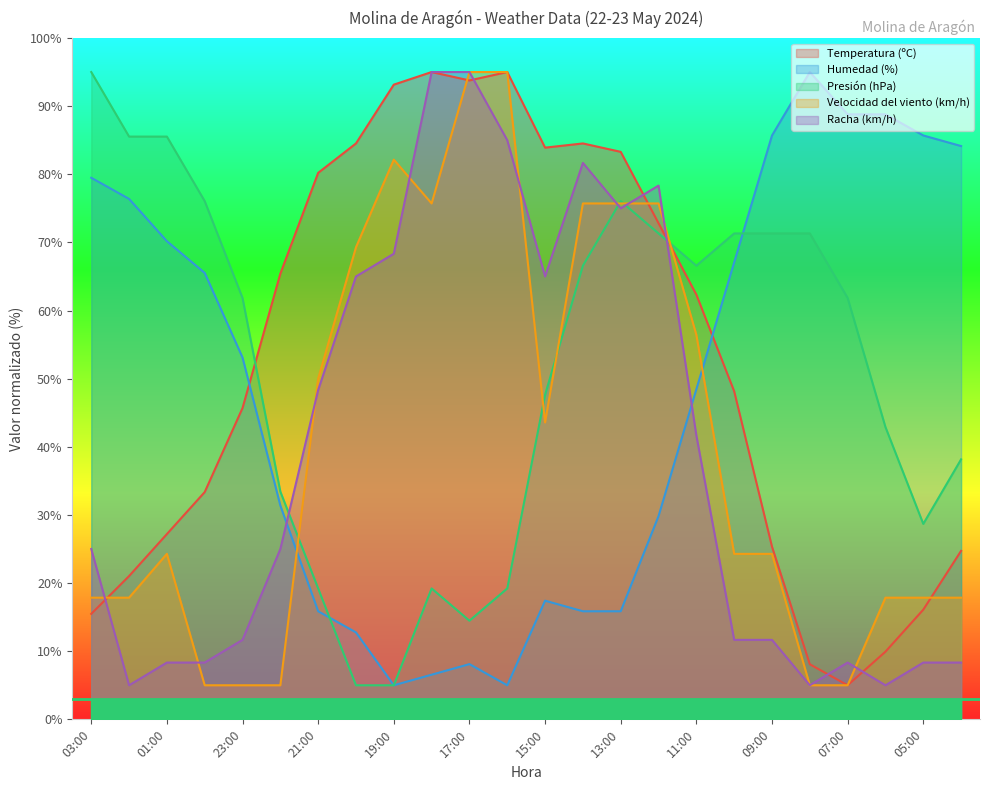

How many data points does each series have?

24